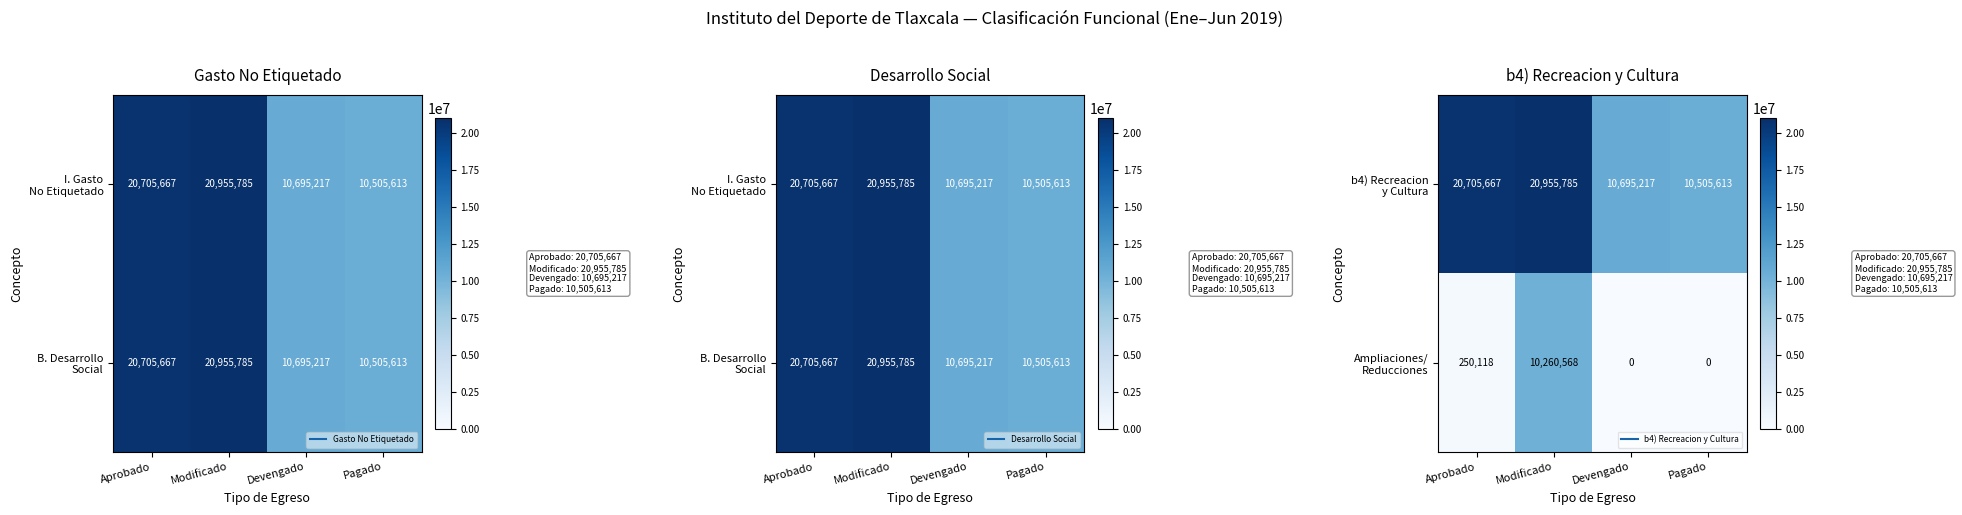

At how many categories does at least one series exceed 794957?

4